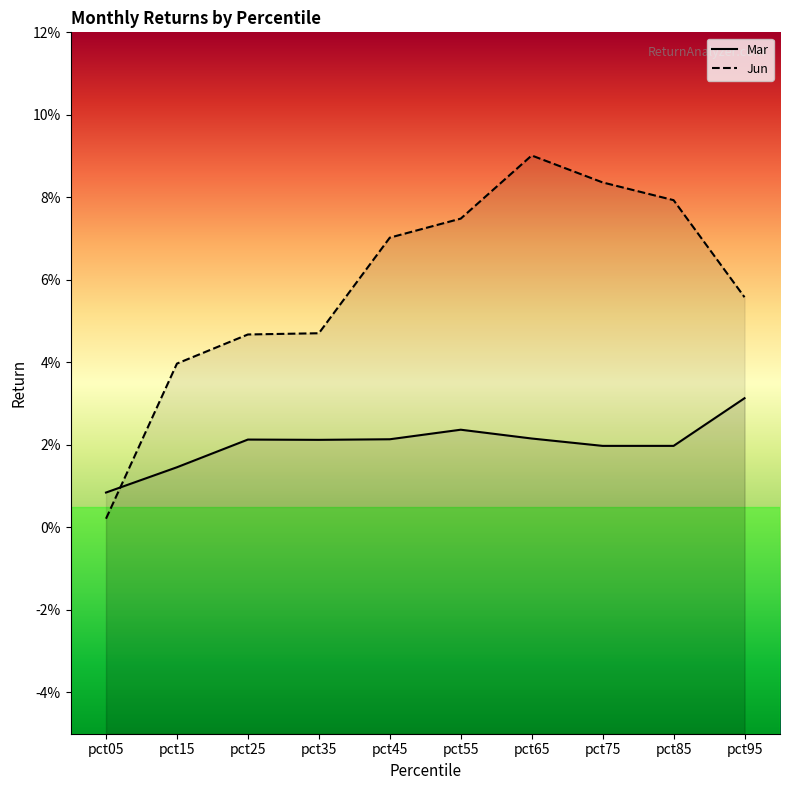

At which label is Jun closest to 0?

pct05